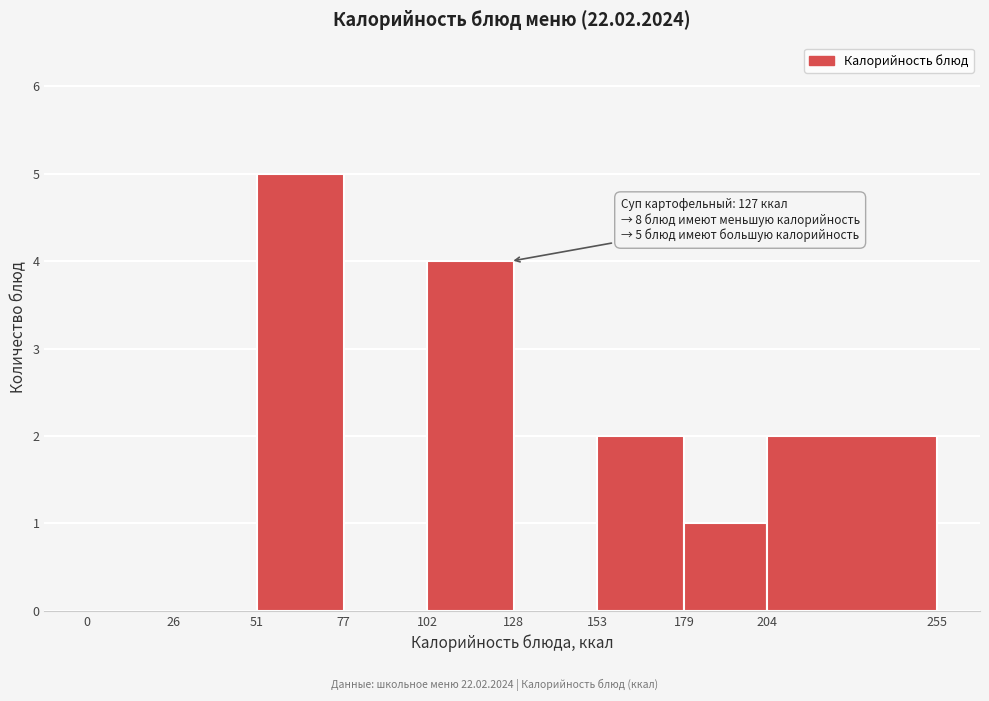

Which range on the x-axis has the tallest bar?

51 to 77